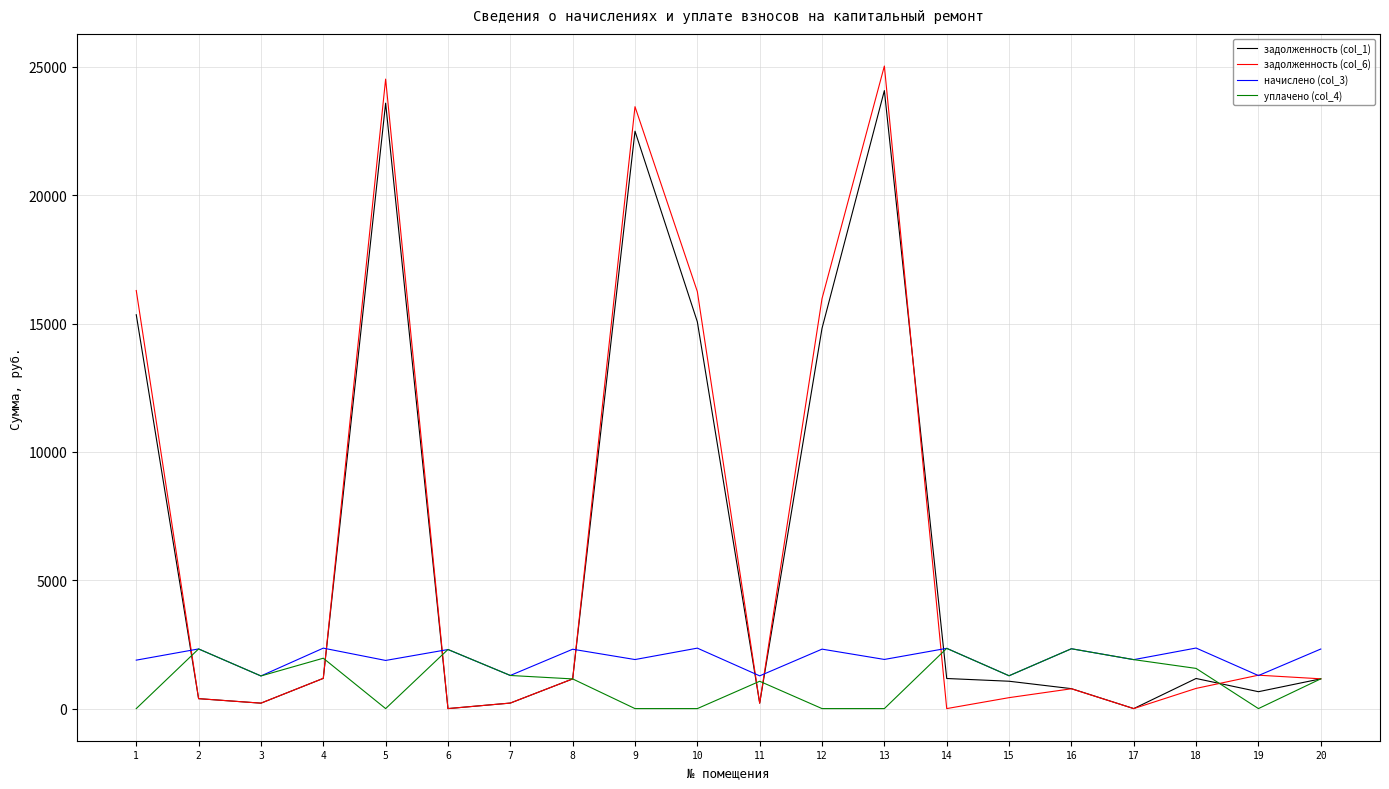

At 10, list the series in order from largest to smallest.

задолженность (col_6), задолженность (col_1), начислено (col_3), уплачено (col_4)